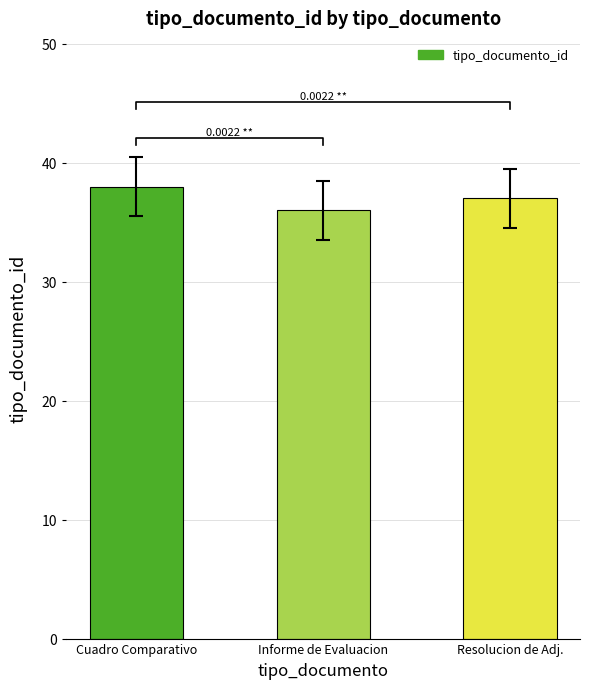

What is the sum of the values at Resolucion de Adj. and Cuadro Comparativo?

75